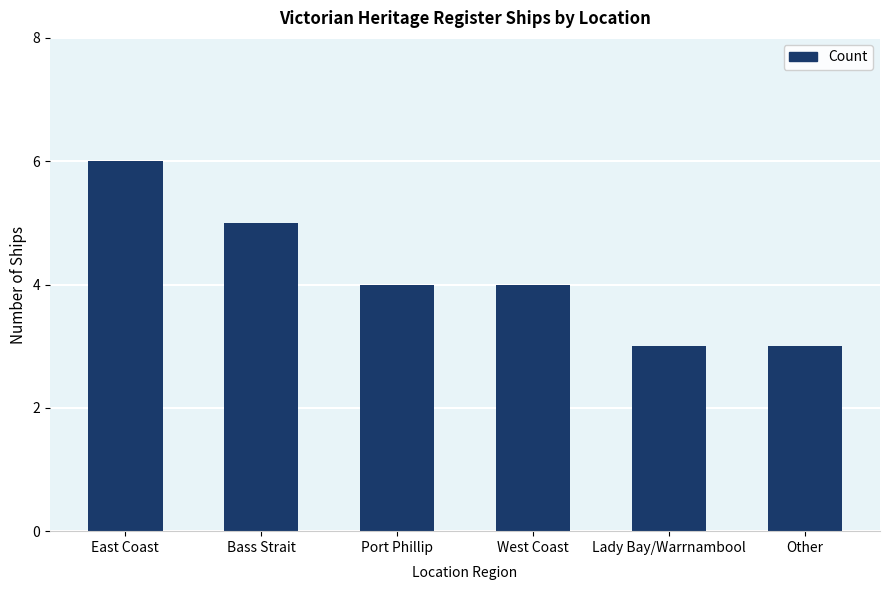

Between Other and East Coast, which is larger?

East Coast